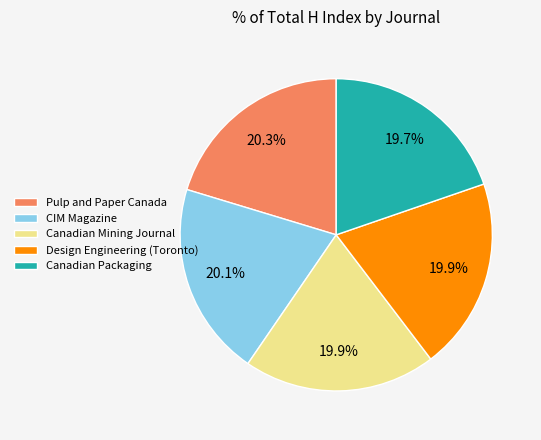

Approximately how many times larger is the value at Design Engineering (Toronto) compared to Canadian Packaging?

1.0